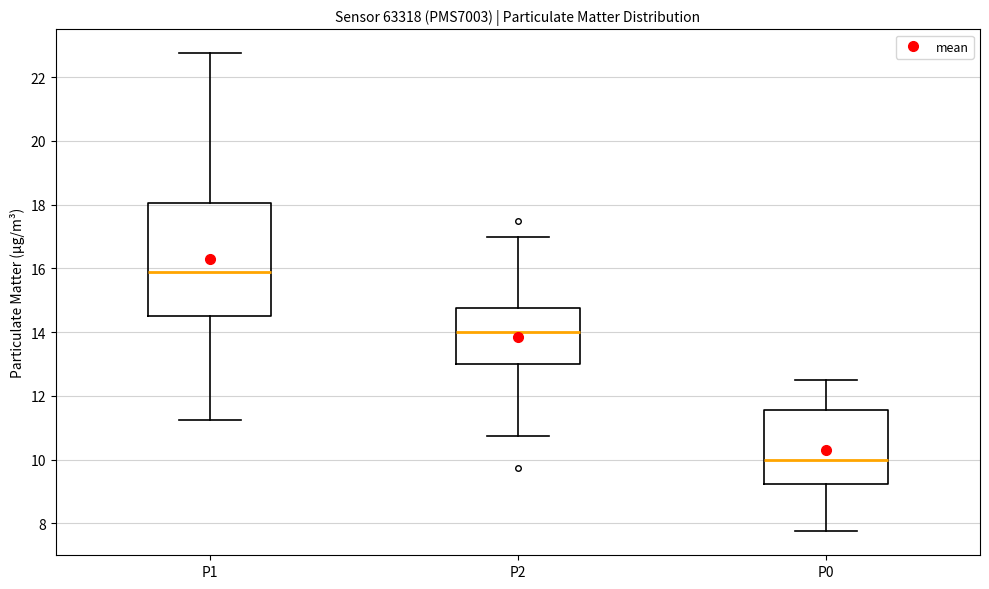

Reading left to right, read every box against the y-axis: the position of its median line, the range the box covers, and the ends of its whiskers. The values are not printed on the chart, so give them approximately, as read against the axis.

P1: median 15.8, box 14.6 to 18.0, whiskers 11.2 to 22.8
P2: median 14.0, box 13.0 to 14.8, whiskers 10.8 to 17.0
P0: median 10.0, box 9.2 to 11.6, whiskers 7.8 to 12.6